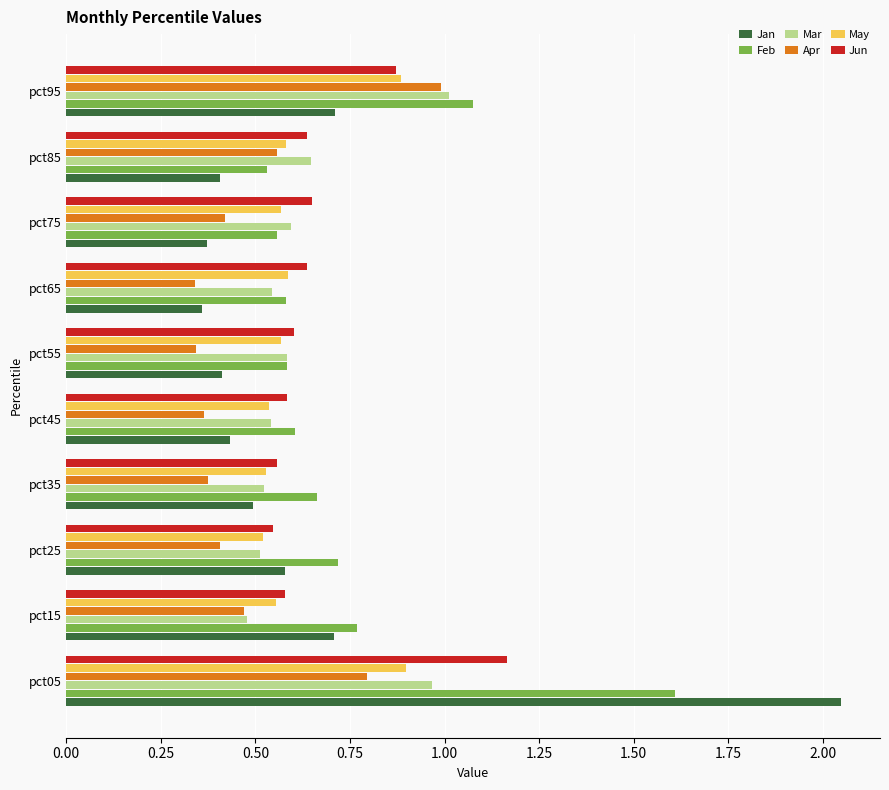

At which label does Feb reach its peak?

pct05